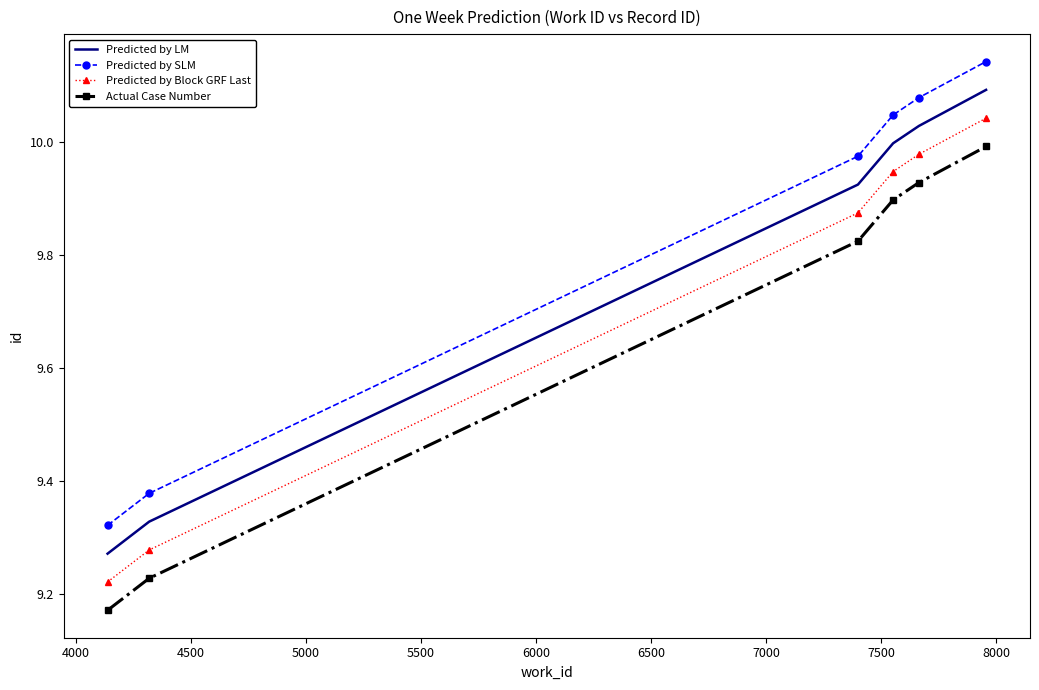

True or false: Predicted by LM and Predicted by Block GRF Last intersect in this chart.

False